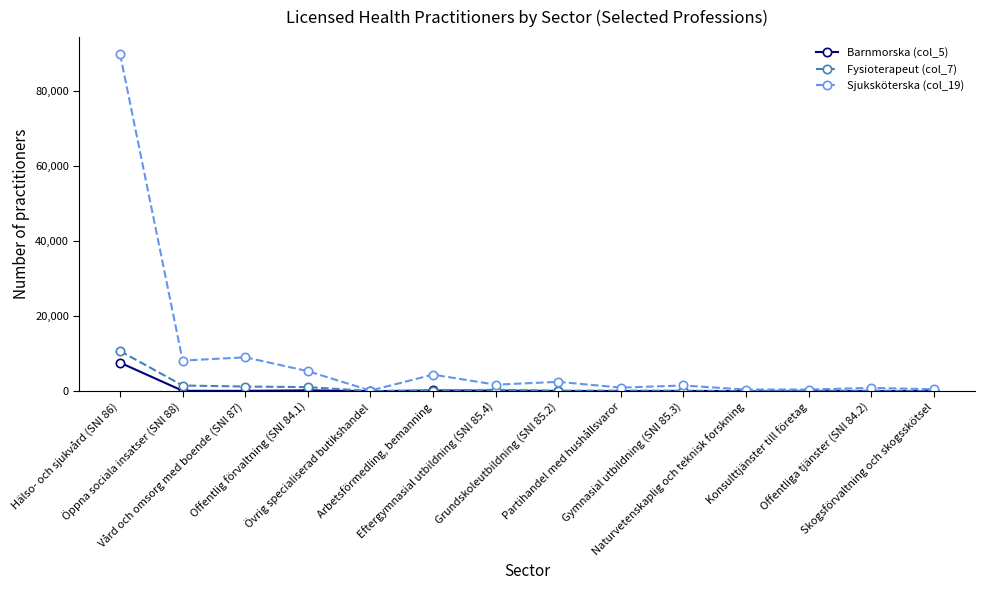

What position from the right is Hälso- och sjukvård (SNI 86)?

14